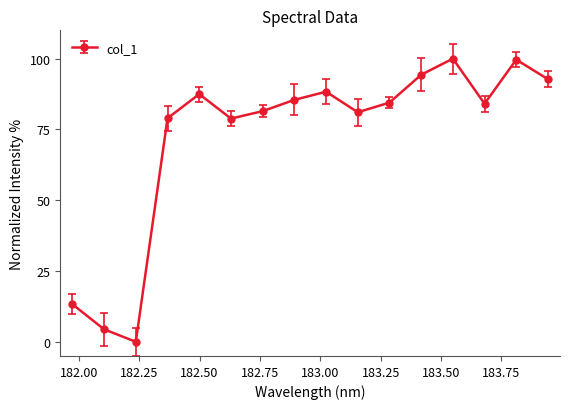

Count the number of categories in the chart.

16